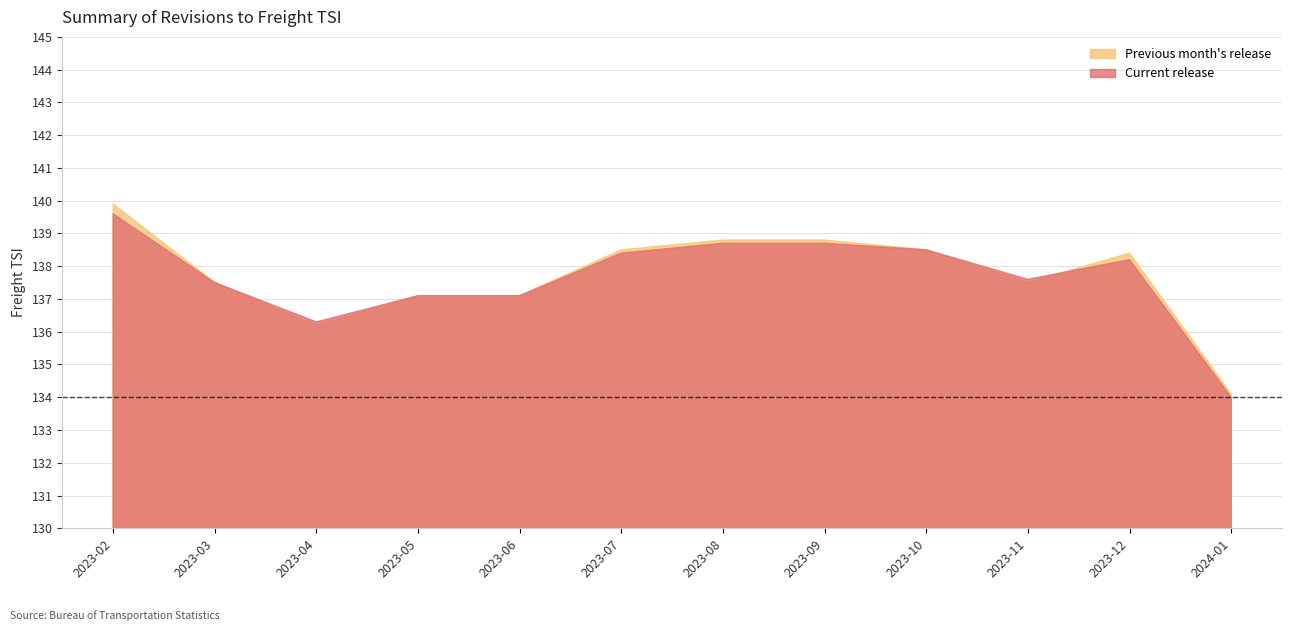

After their last crossing, which series has the higher values: Previous month's release or Current release?

Previous month's release